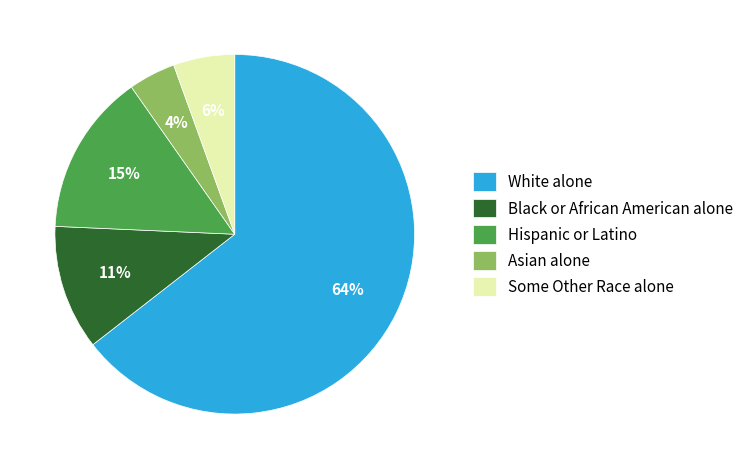

Count the number of slices in the pie.

5